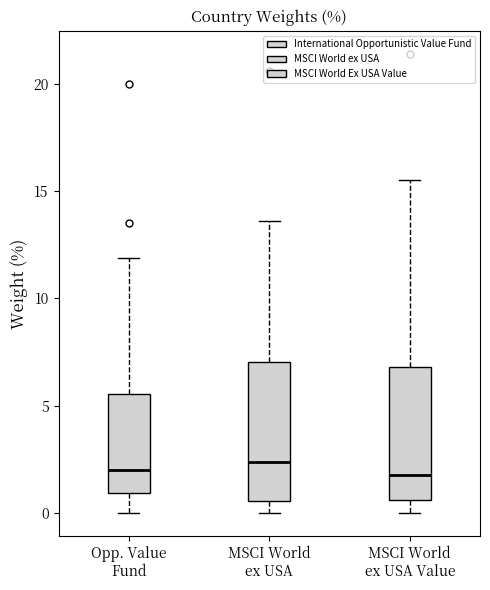

Reading left to right, transcribe this box plot: for each box, give where its median line is, the range the box spans, and where its two whiskers end, as read against the y-axis. The values are not printed on the chart, so give them approximately, as read against the axis.

Opp. Value Fund: median 2.0, box 1.0 to 5.5, whiskers 0.0 to 12.0
MSCI World ex USA: median 2.5, box 0.5 to 7.0, whiskers 0.0 to 13.5
MSCI World ex USA Value: median 2.0, box 0.5 to 7.0, whiskers 0.0 to 15.5